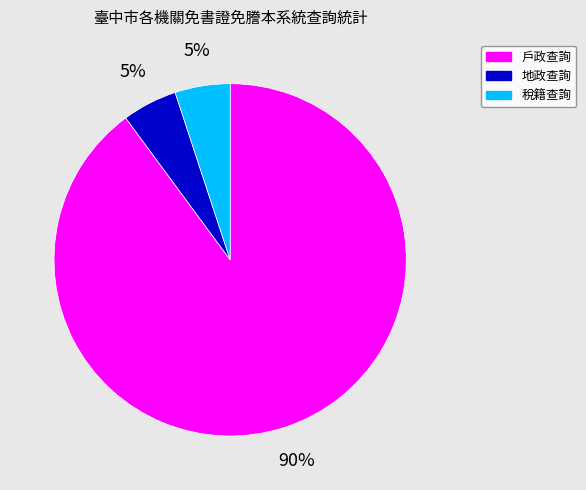

To the nearest percent, what percentage of the pie is 戶政查詢?

90%